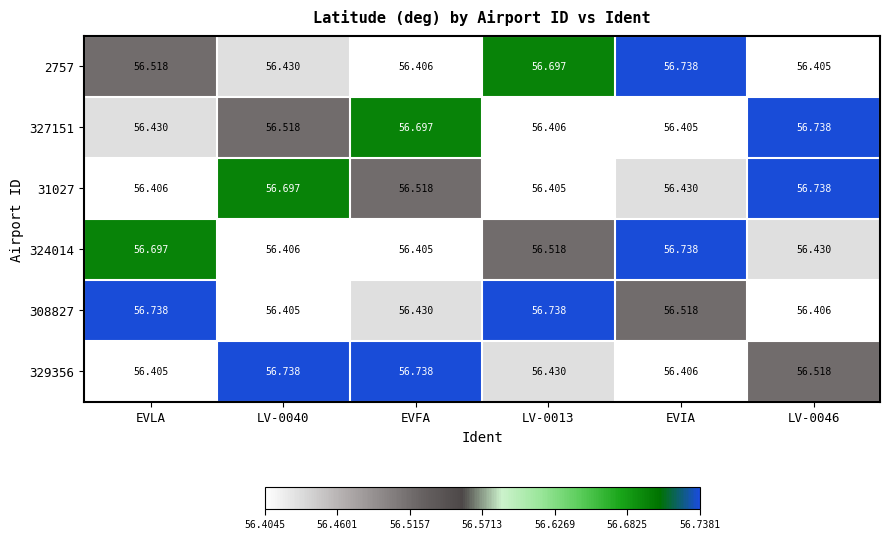

Is the value of 329356 at EVLA greater than the value of 308827 at EVIA?

No